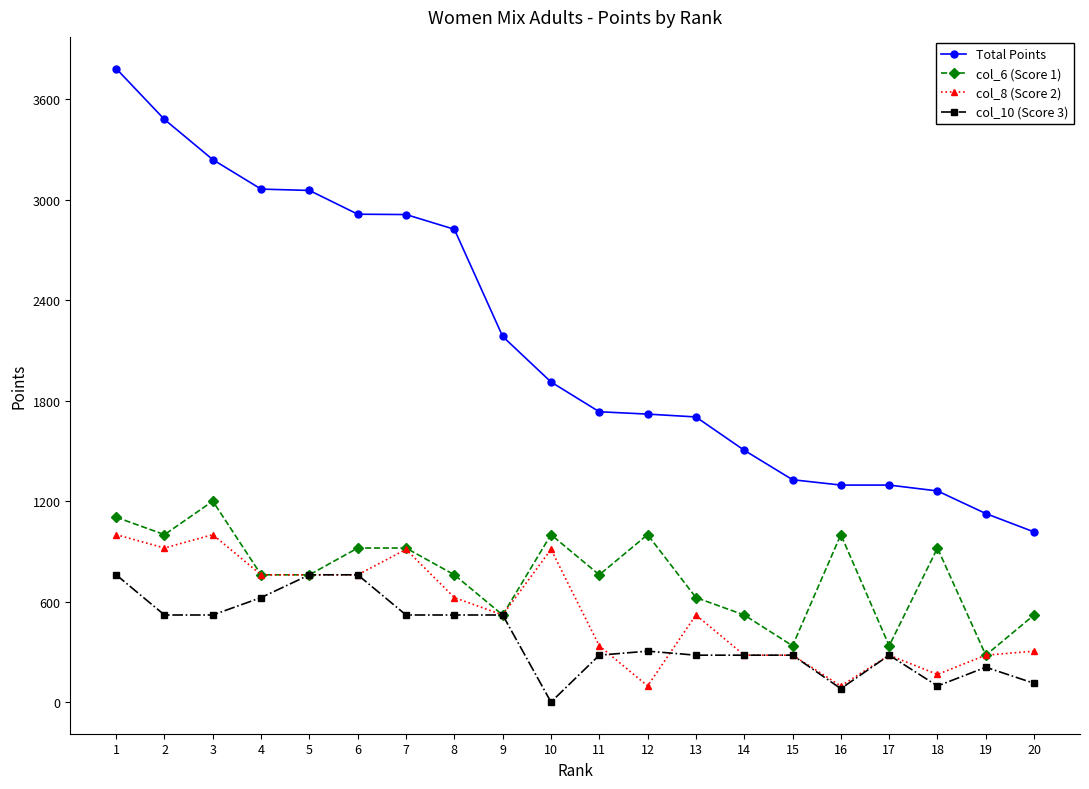

List the series in order of their peak value, highest first.

Total Points, col_6 (Score 1), col_8 (Score 2), col_10 (Score 3)